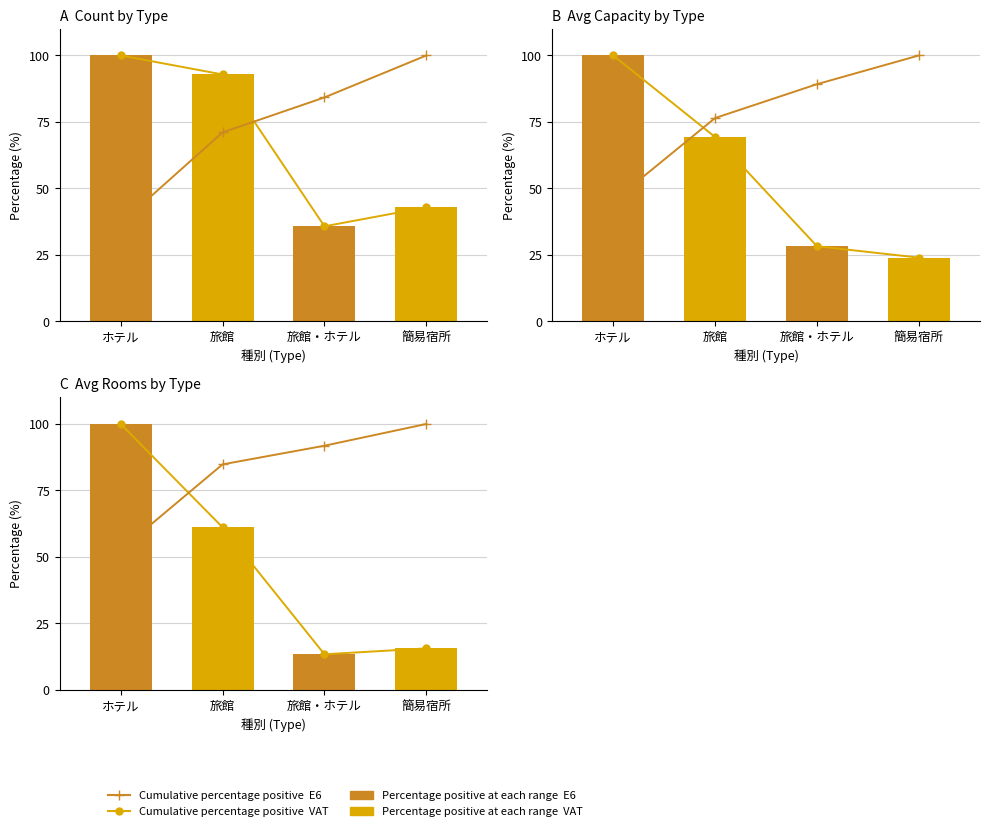

Is it true that E6 line equals 55.3 at 旅館・ホテル?

False